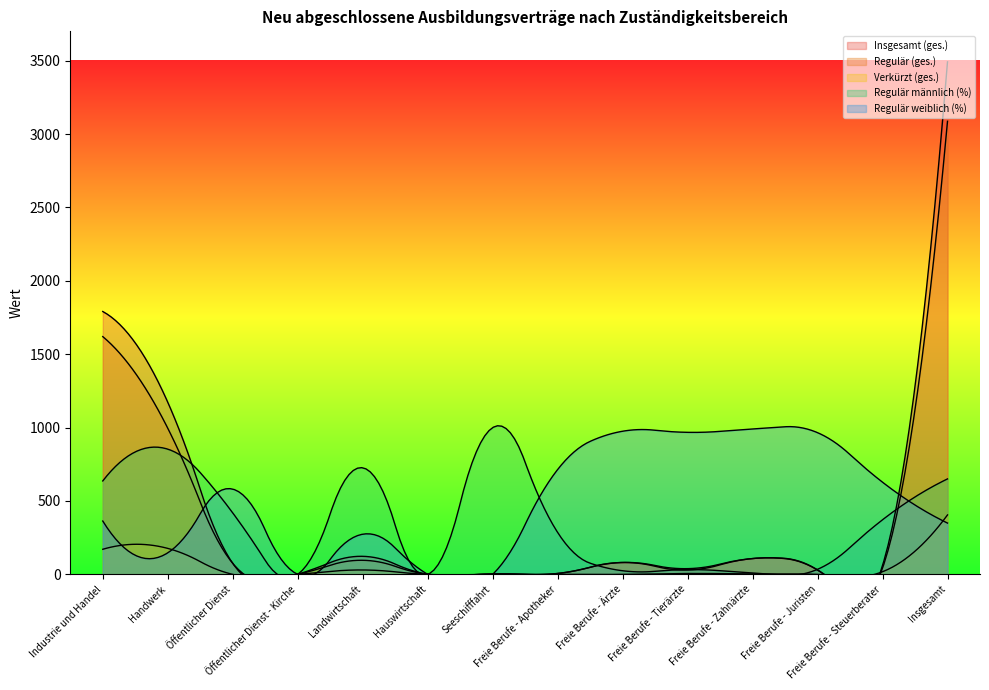

Reading right to left, list all the values displayed in this chart.

Insgesamt (ges.): 3492.0	60.0	30.0	108.0	39.0	81.0	6.0	3.0	0.0	123.0	0.0	75.0	1173.0	1791.0
Regulär (ges.): 3087.0	42.0	30.0	108.0	30.0	81.0	6.0	3.0	0.0	96.0	0.0	75.0	996.0	1620.0
Regulär weiblich (%): 35.0	62.8	96.6	99.1	96.8	97.5	71.4	0.0	0.0	27.4	0.0	58.1	14.7	36.3
Verkürzt (ges.): 405.0	18.0	0.0	3.0	6.0	0.0	0.0	0.0	0.0	30.0	0.0	0.0	177.0	171.0
Regulär männlich (%): 65.0	37.2	3.4	0.9	3.2	2.5	28.6	100.0	0.0	72.6	0.0	41.9	85.3	63.7